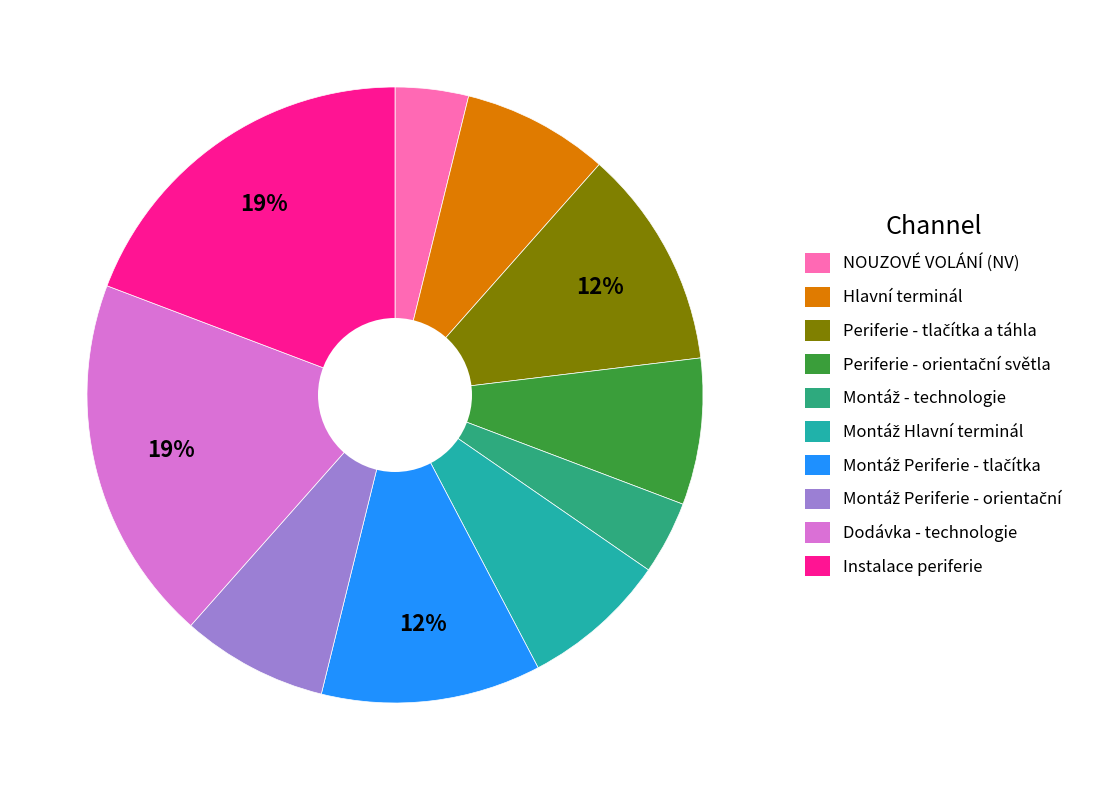

Does any single category account for the majority?

No